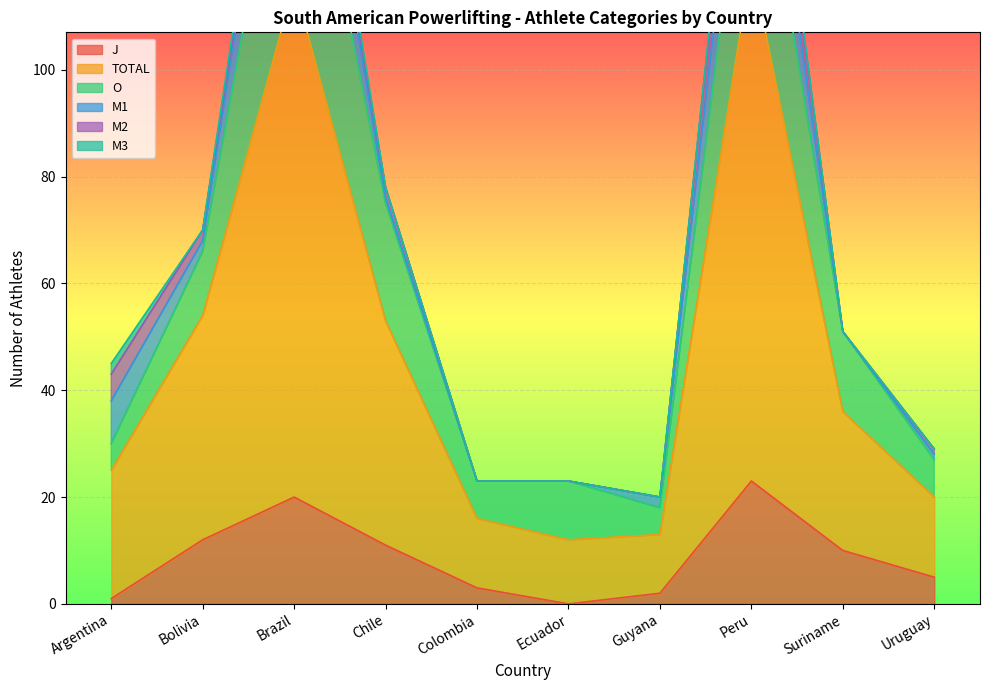

What position from the left is Colombia?

5